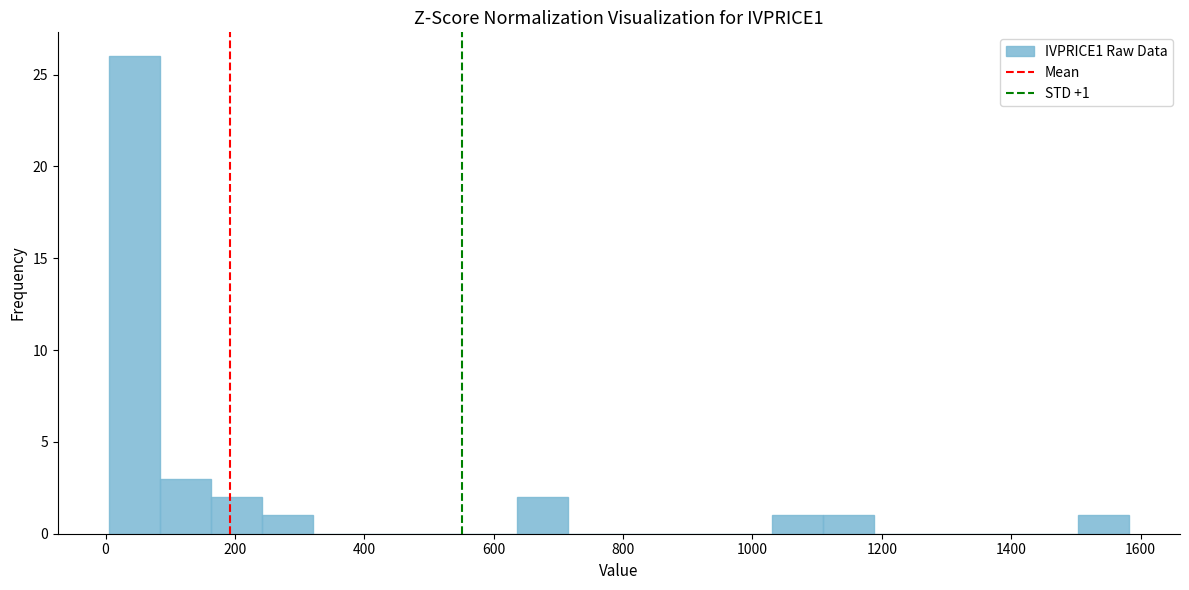

Around what value on the x-axis is the tallest bar? Give the approximate position of its centre, as read against the axis.

40